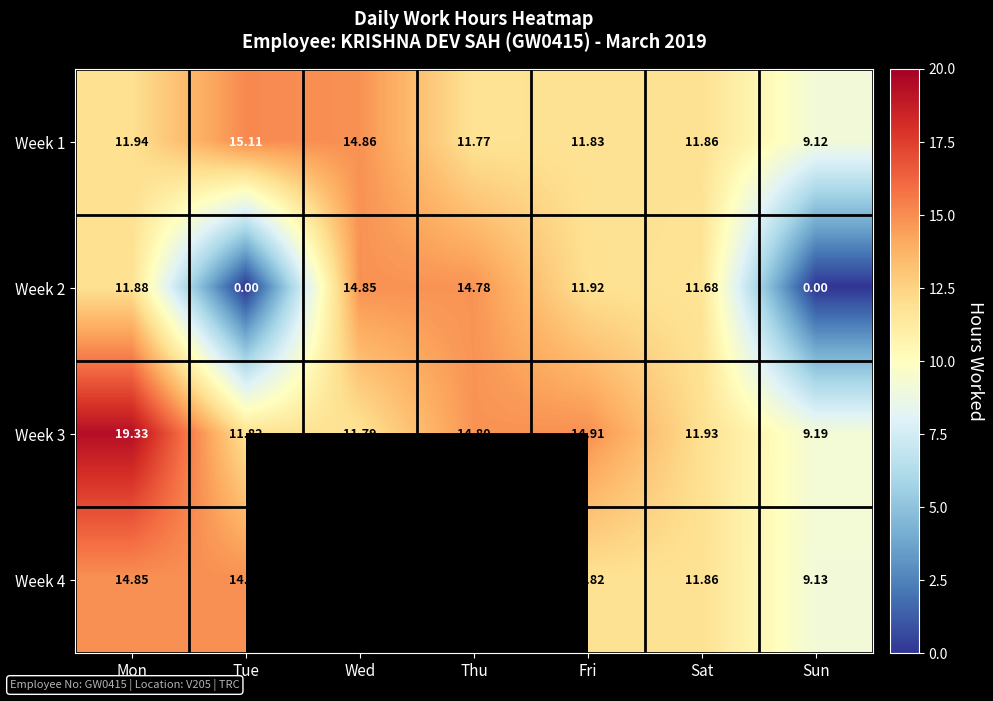

What is the difference between the Week 3 values at Wed and Sat?

0.1